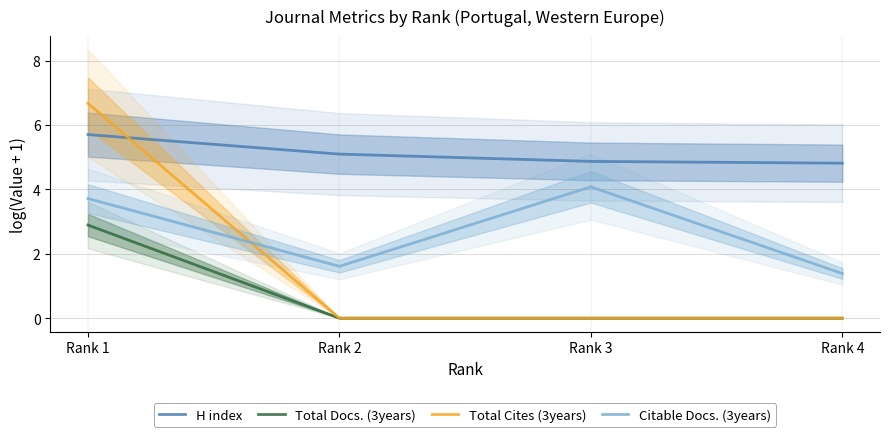

At how many categories does at least one series exceed 0?

4